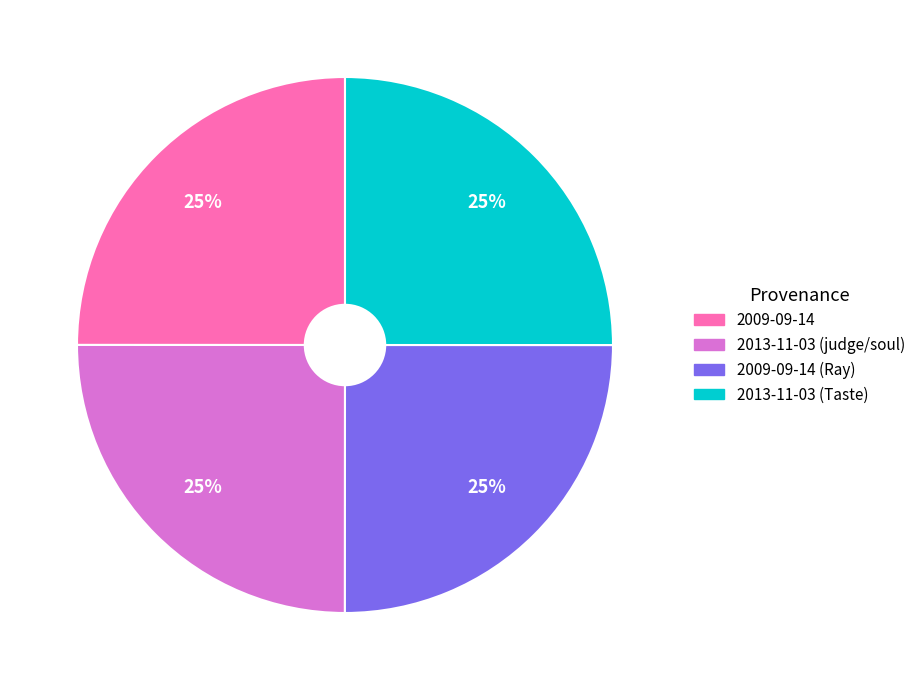

Is there a majority slice in this chart?

No